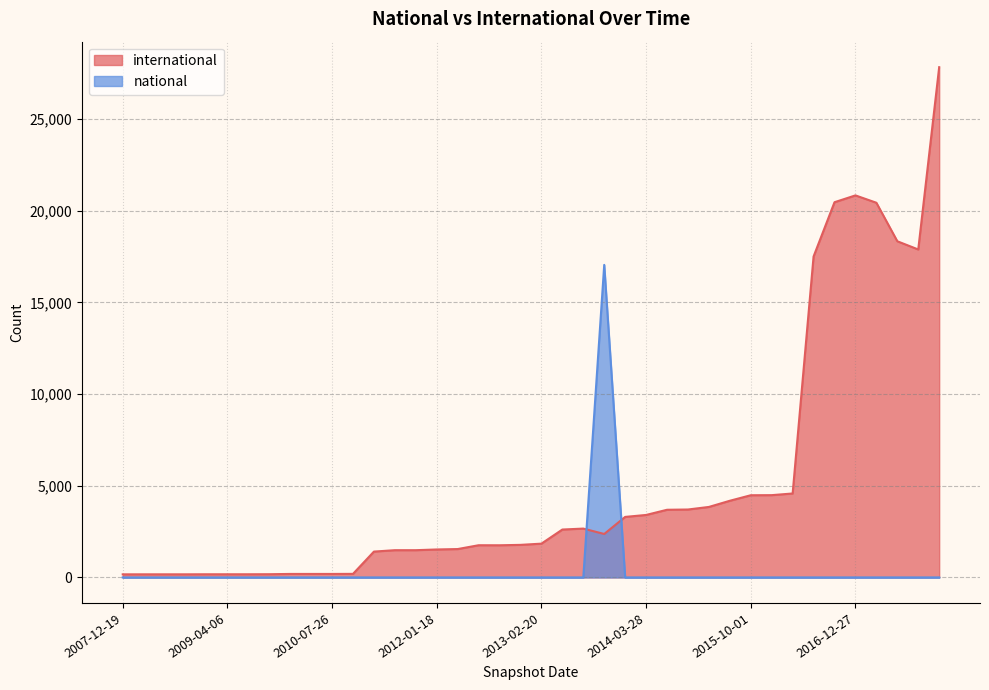

At which label is international closest to 13995?

2016-07-04